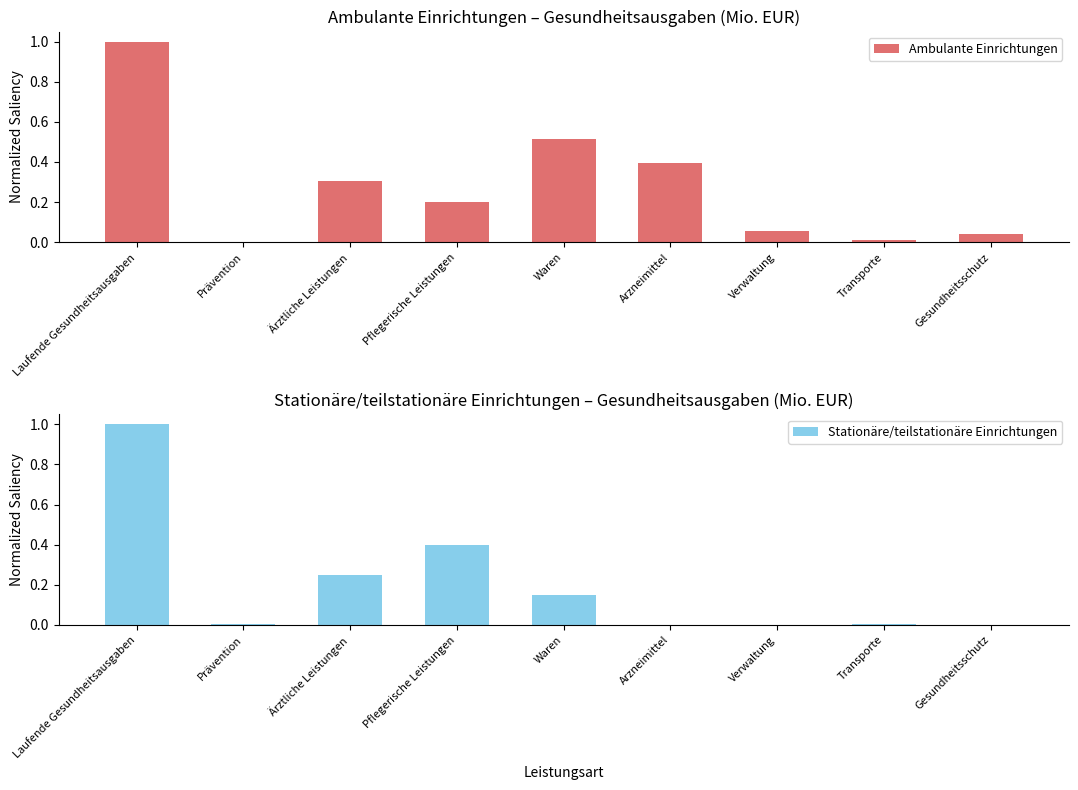

What are all the series names shown in the legend?

Ambulante Einrichtungen, Stationäre/teilstationäre Einrichtungen